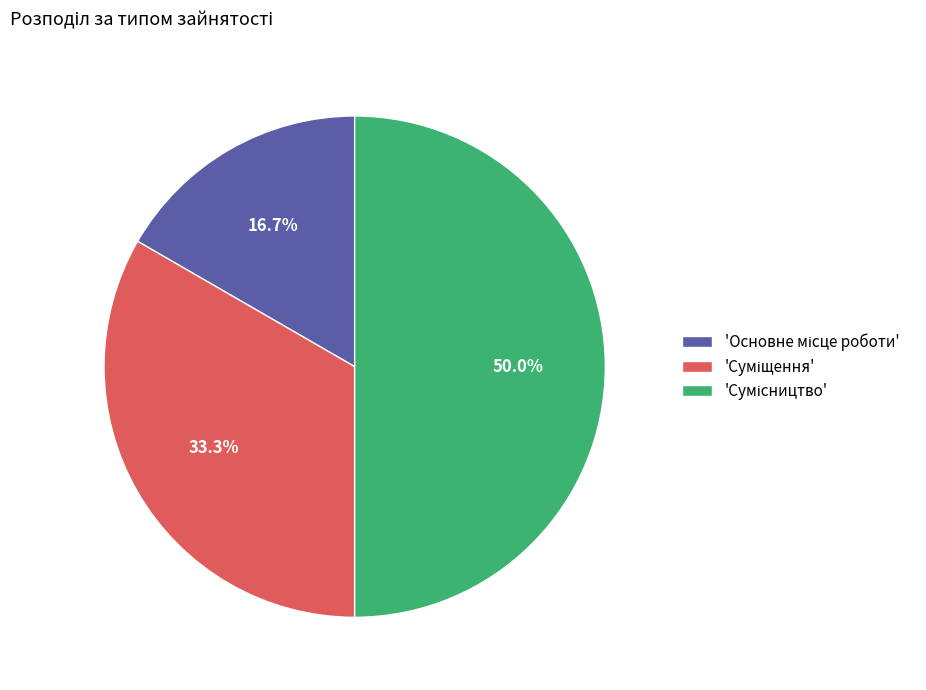

Count the number of slices in the pie.

3